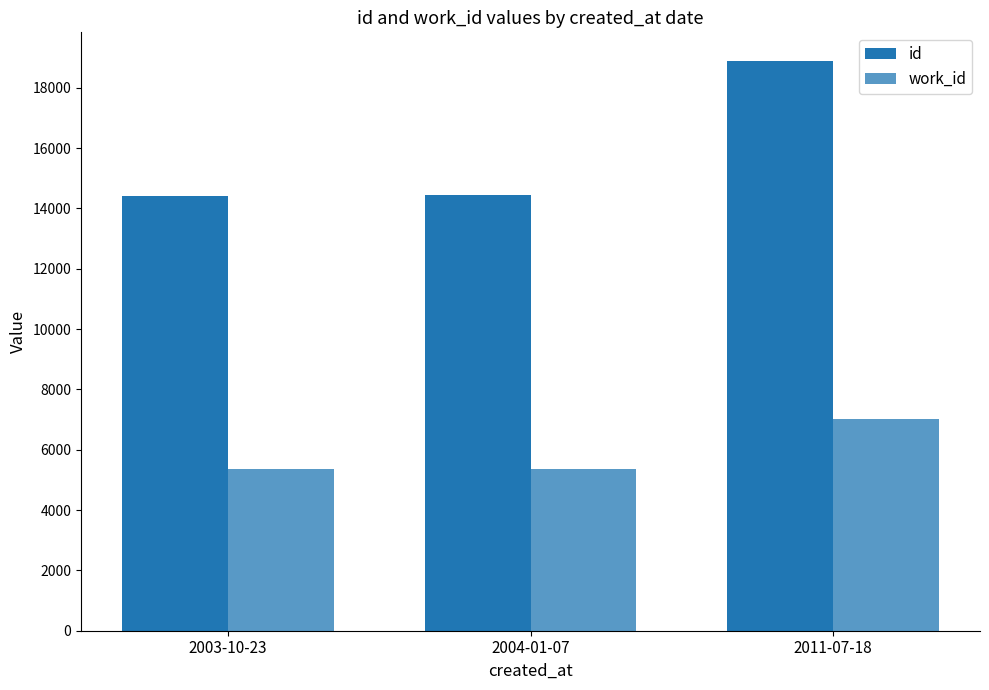

List the series in order of their peak value, lowest first.

work_id, id